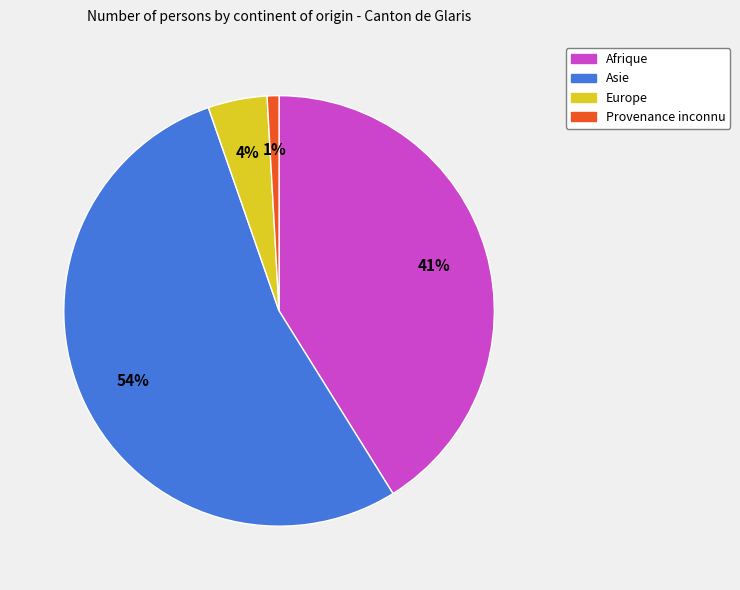

Is the sum of Provenance inconnu and Afrique greater than half?

No